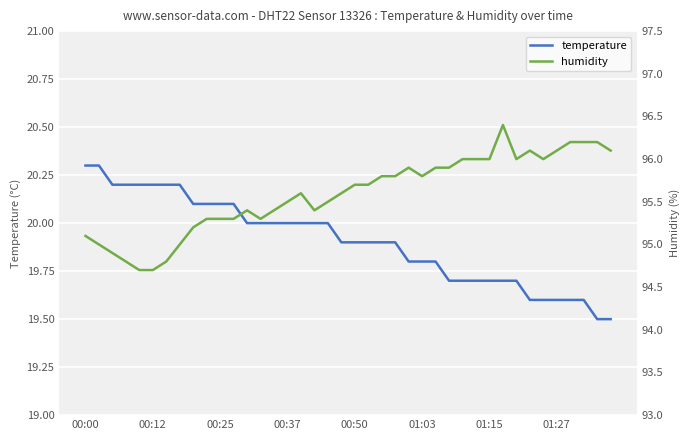

The value of temperature at 00:37 is 32.2. True or false?

False